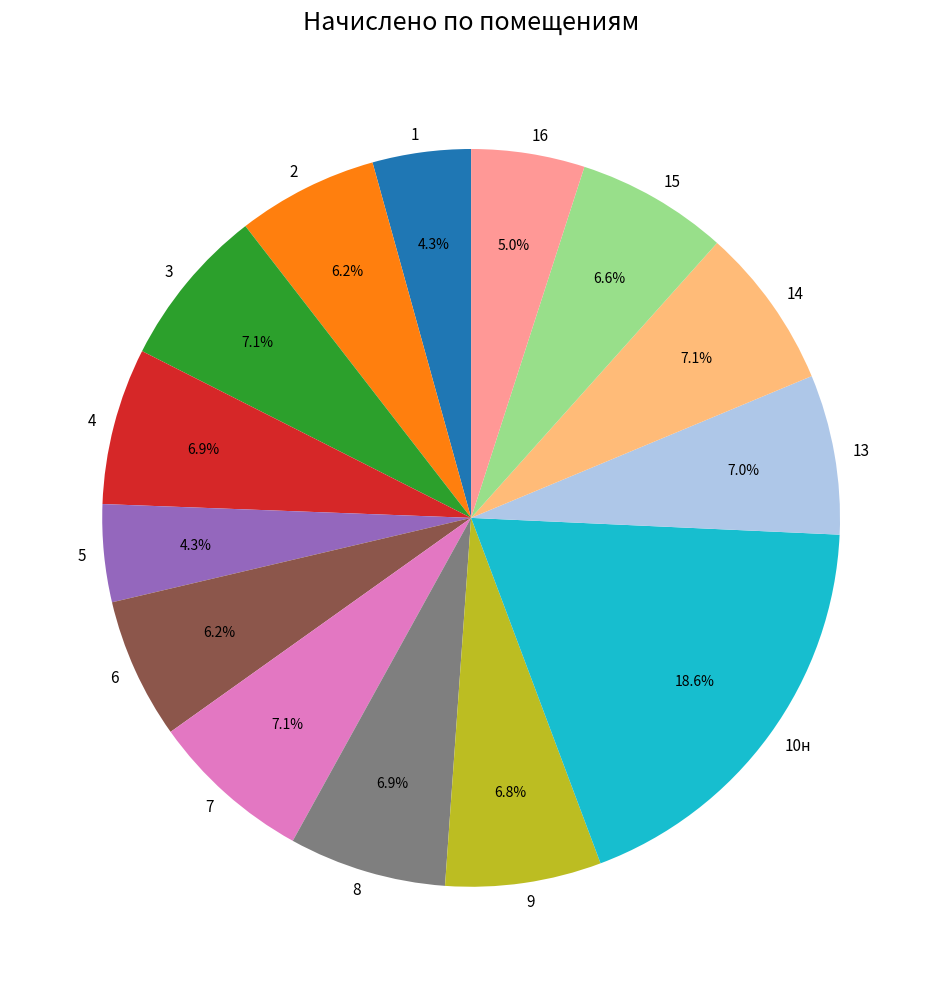

Which category has the biggest portion of the pie?

10н